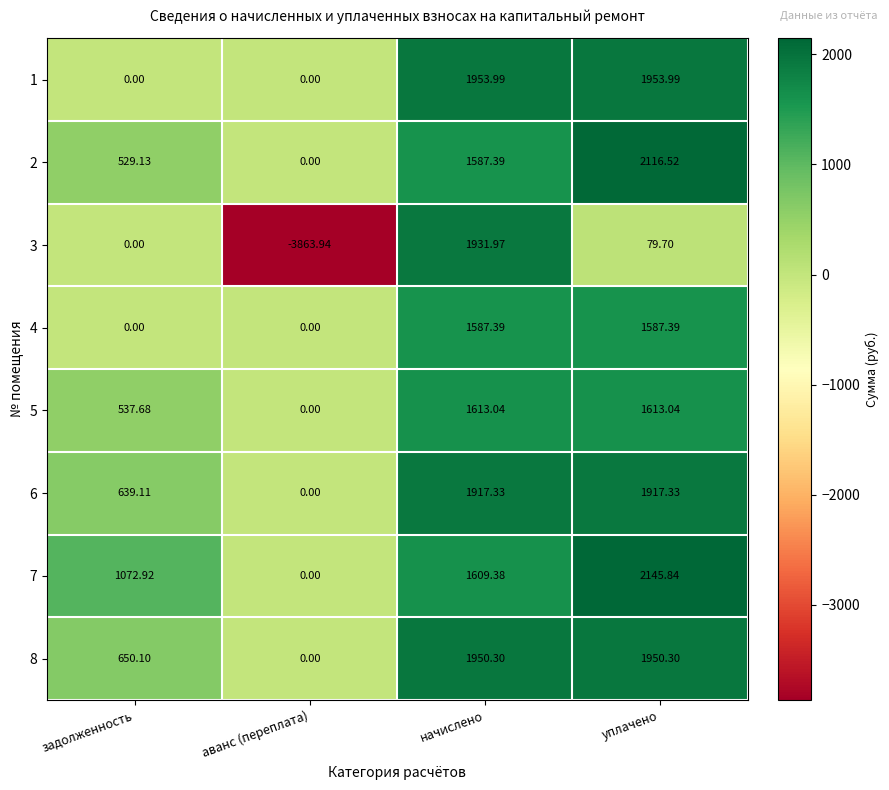

At which category does the chart reach its minimum across all series?

аванс (переплата)